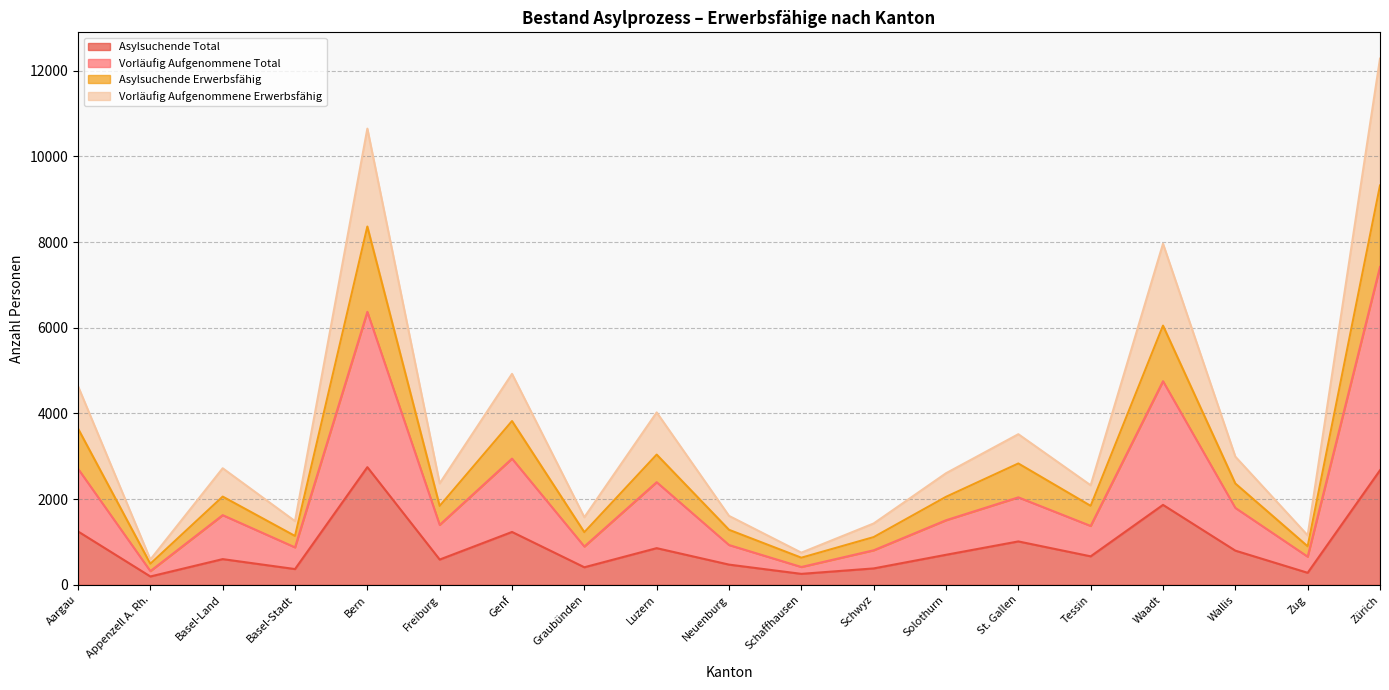

In Asylsuchende Erwerbsfähig, how many points are higher than both neighbors (excluding endpoints)?

6